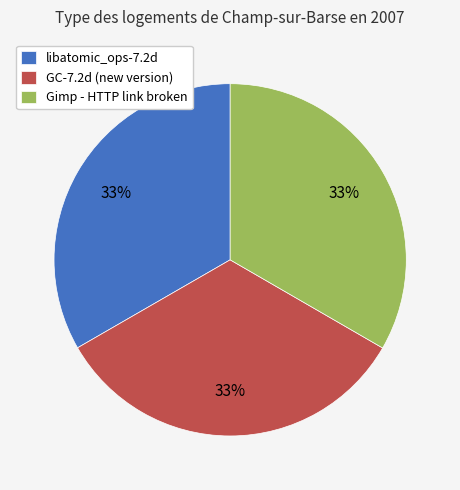

To the nearest percent, what portion does libatomic_ops-7.2d represent?

33%